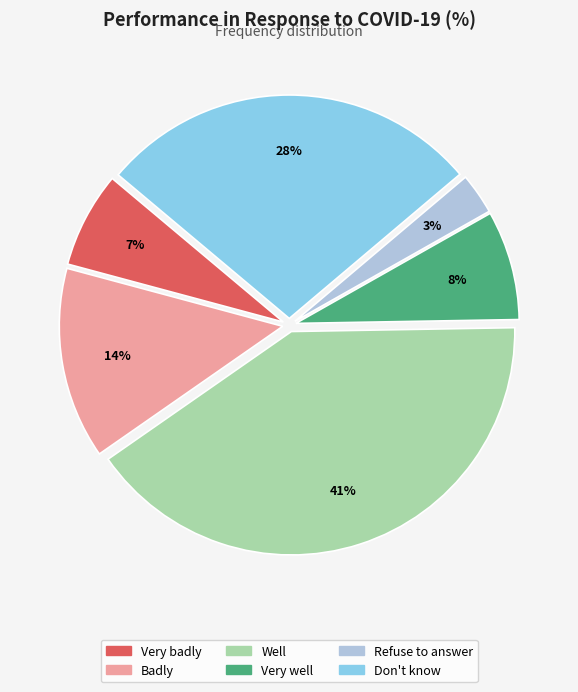

What is the smallest slice in the pie chart?

Refuse to answer